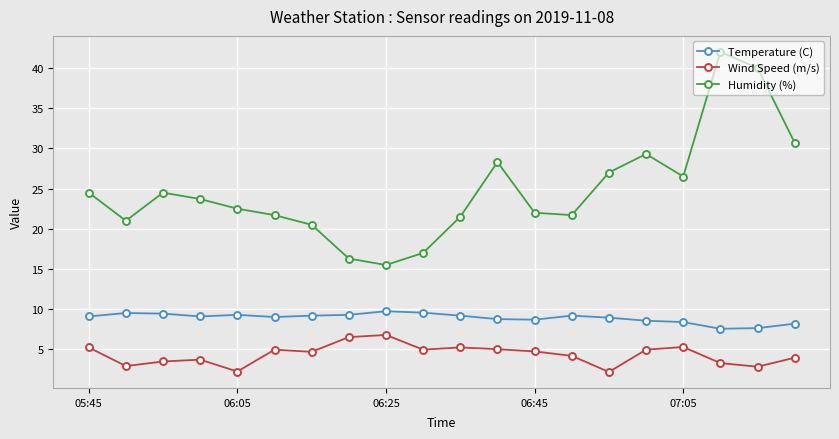

Rank the series by their maximum value, from lowest to highest.

Wind Speed (m/s), Temperature (C), Humidity (%)